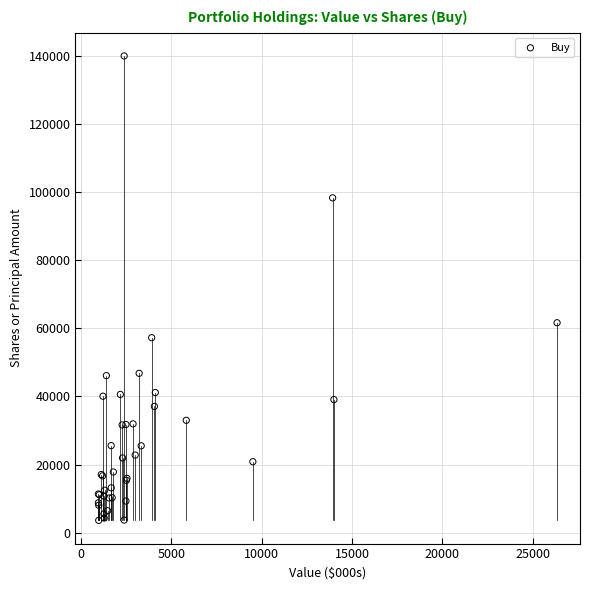

What Y value in the scatter plot is closest to 71792?

61633